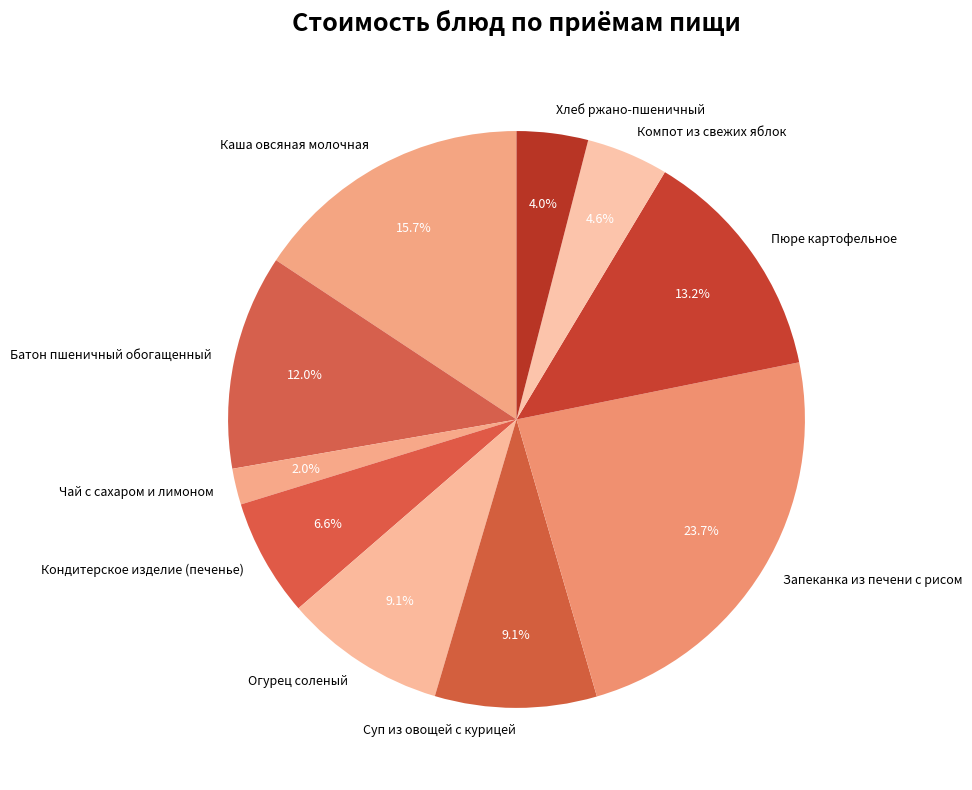

Which has a higher value, Суп из овощей с курицей or Запеканка из печени с рисом?

Запеканка из печени с рисом